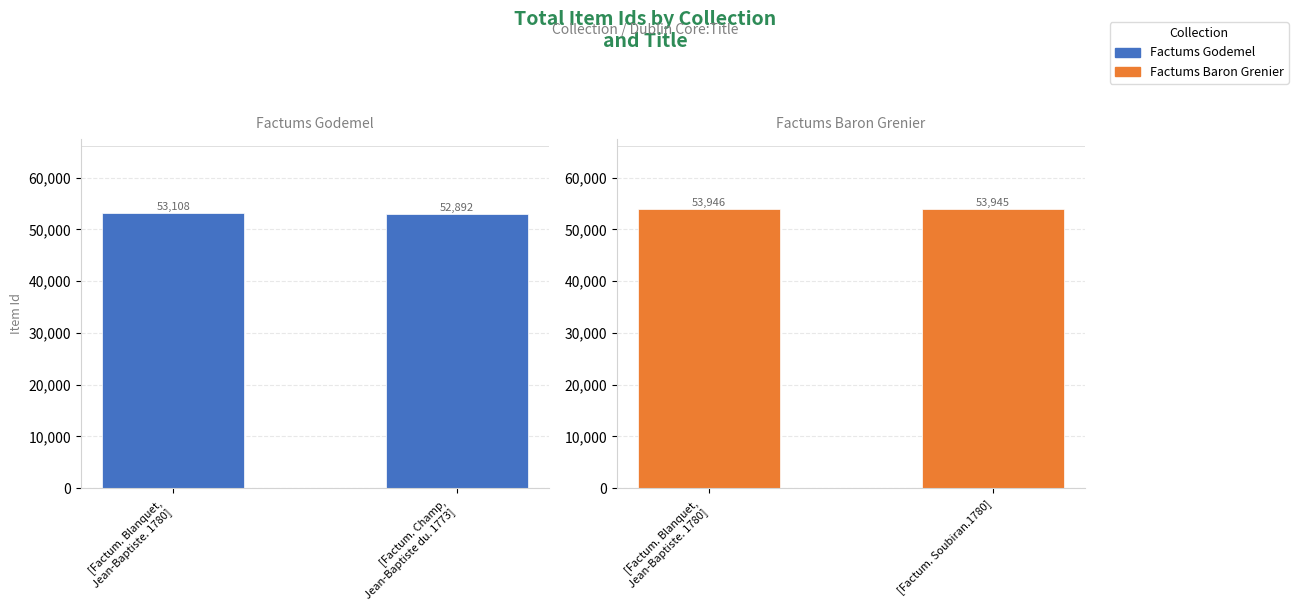

What is the average value of the Factums Baron Grenier series?

53946